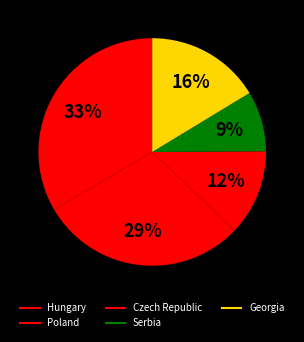

Is it true that Czech Republic is 26% of the pie?

False